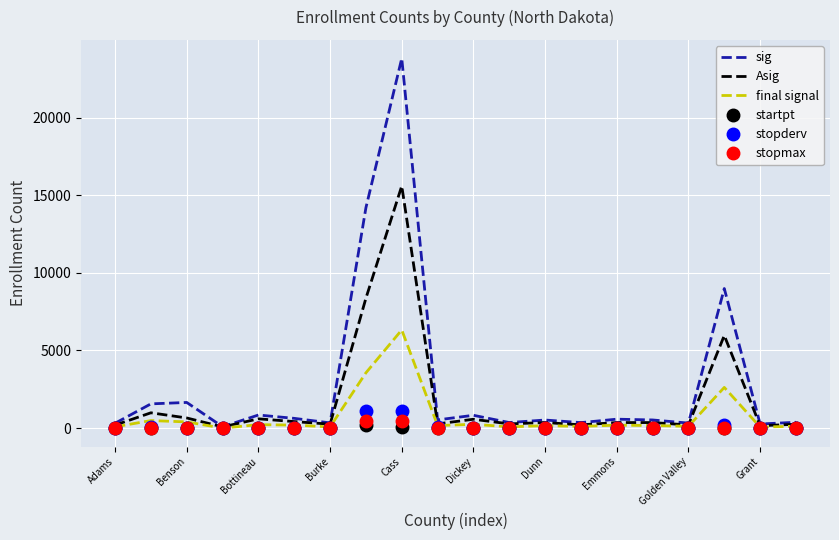

In sig, how many points are lower than both neighbors (excluding endpoints)?

7